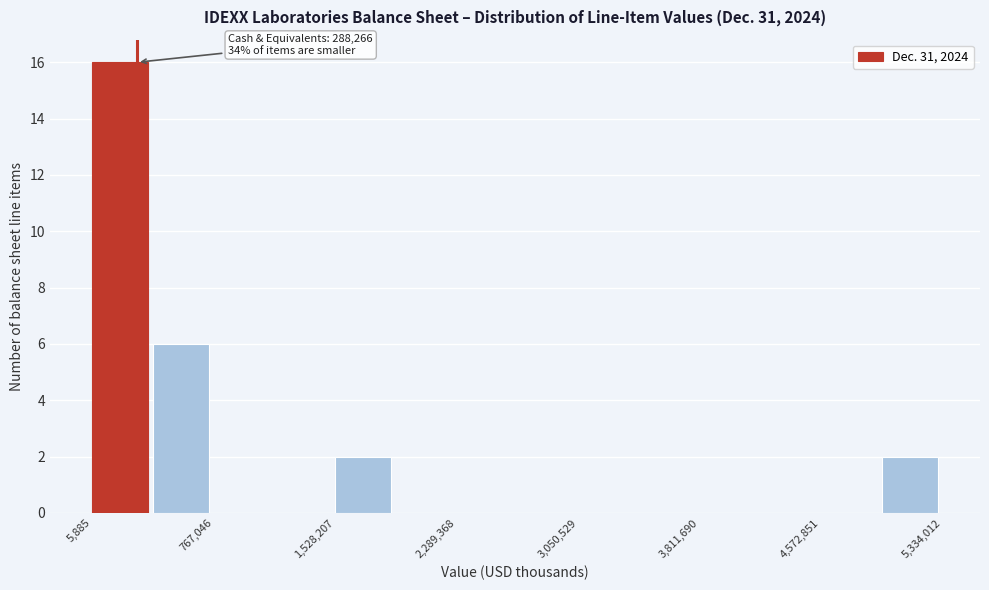

Read against the x-axis, roughly where is the centre of the tallest bar?

200000